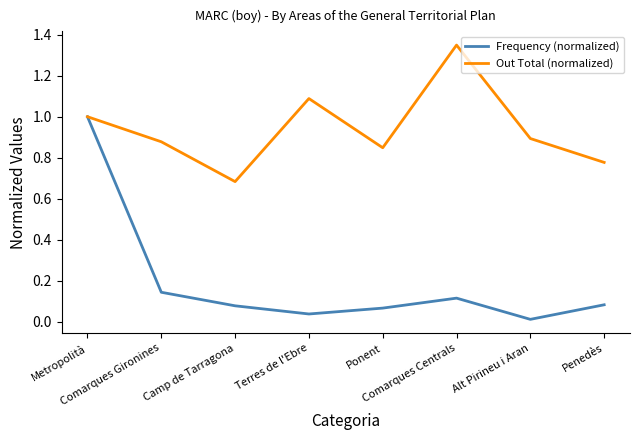

Which label corresponds to the largest value in the chart?

Comarques Centrals